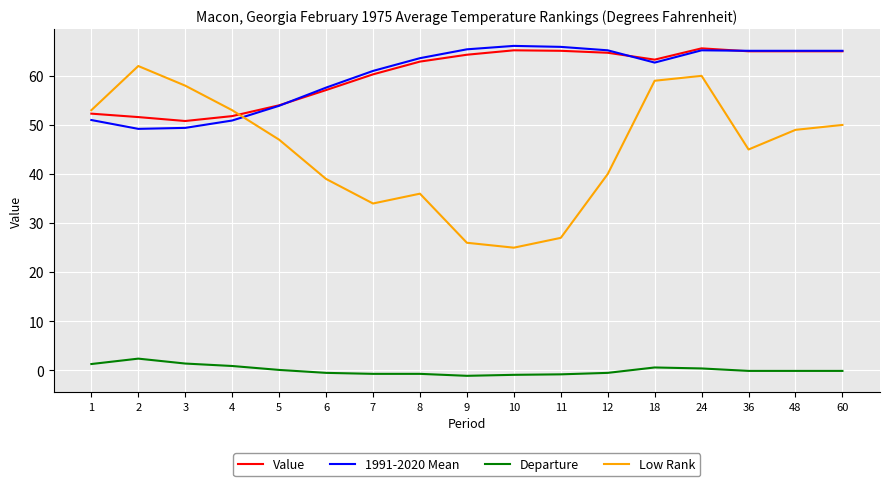

At which category is the sum across all series the highest?

24